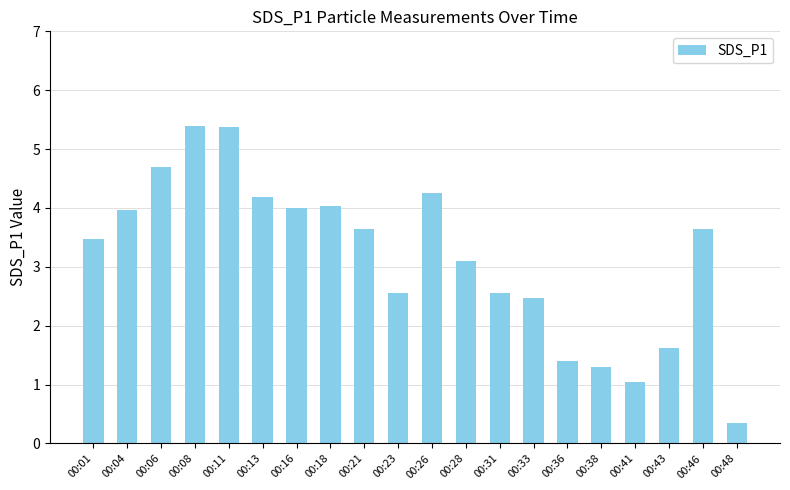

What is the value of the 6th bar from the left?

4.2